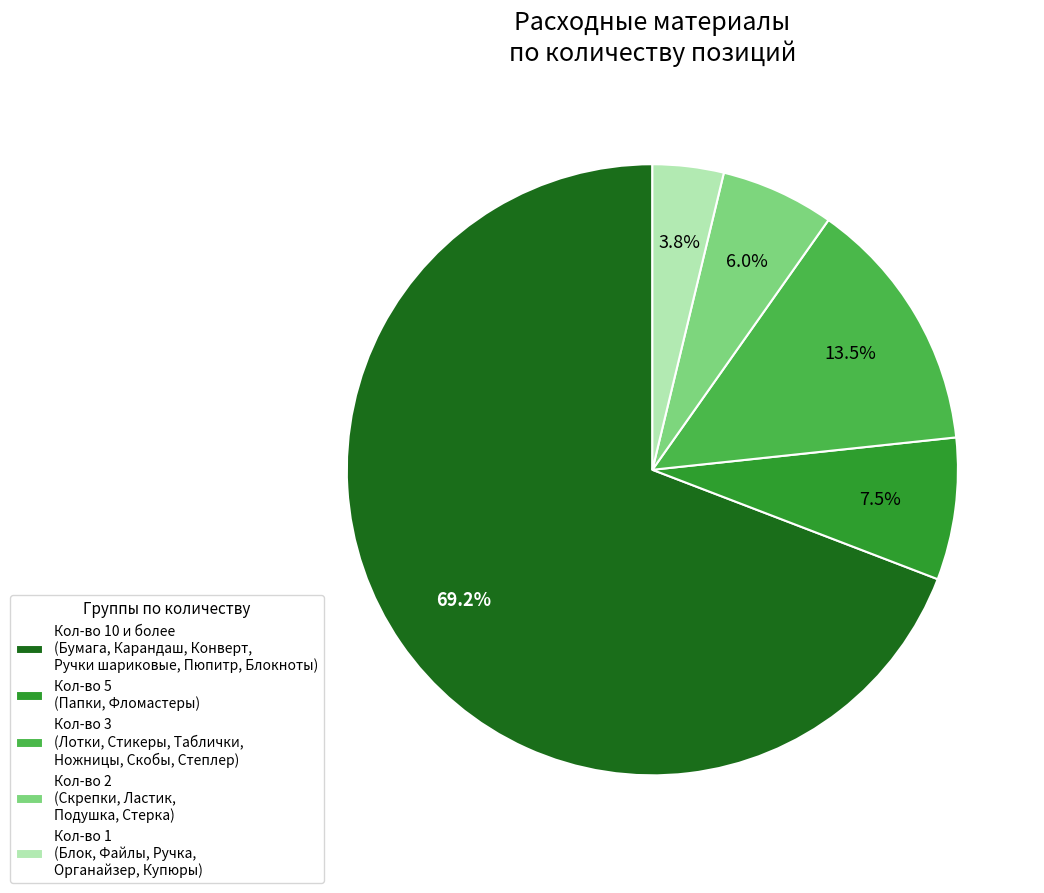

How many segments does this pie chart have?

5